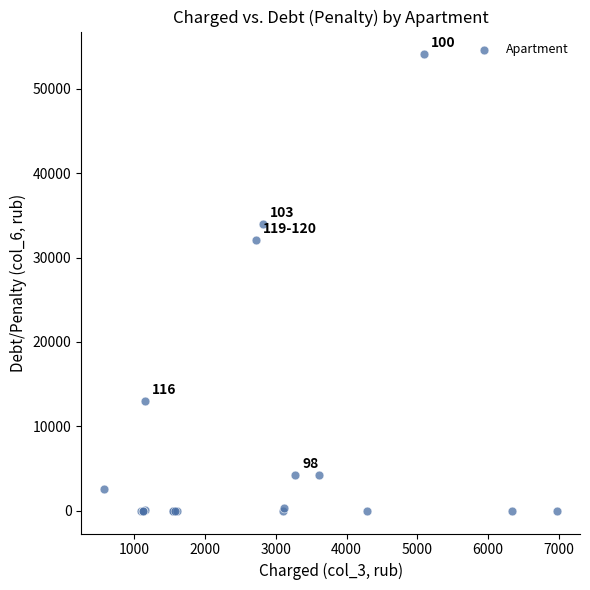

What Y value in the scatter plot is closest to 27048?

32106.3